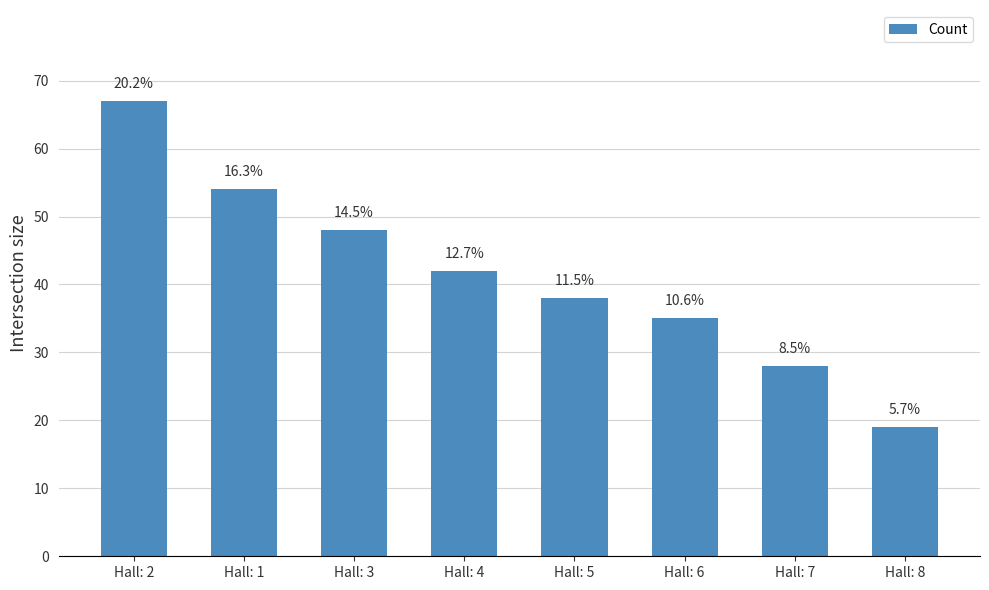

What is the ratio of the value at Hall: 5 to the value at Hall: 1?

0.7